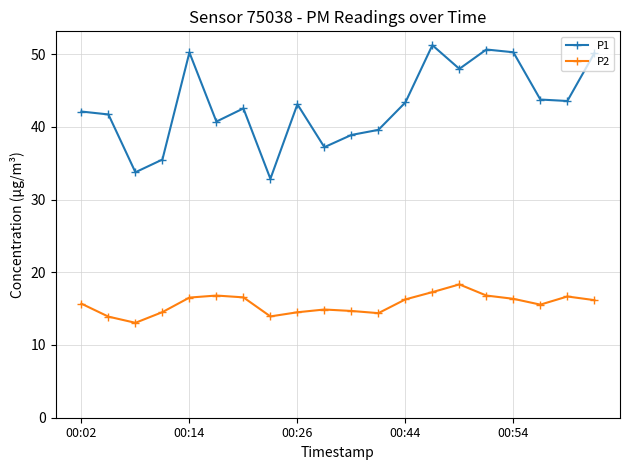

What is the minimum value shown in the chart?

13.1